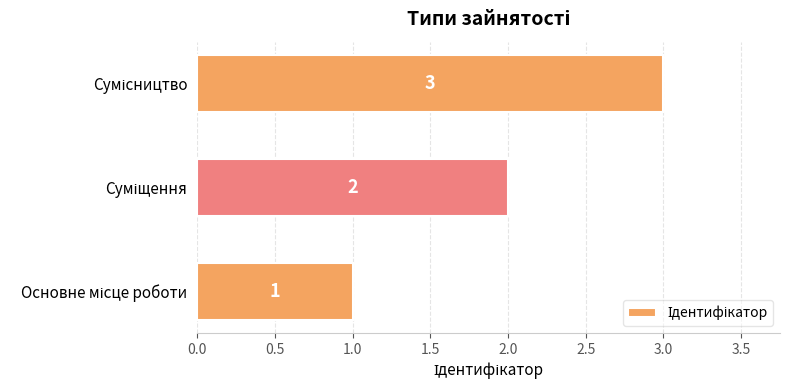

What is the maximum value shown in the chart?

3